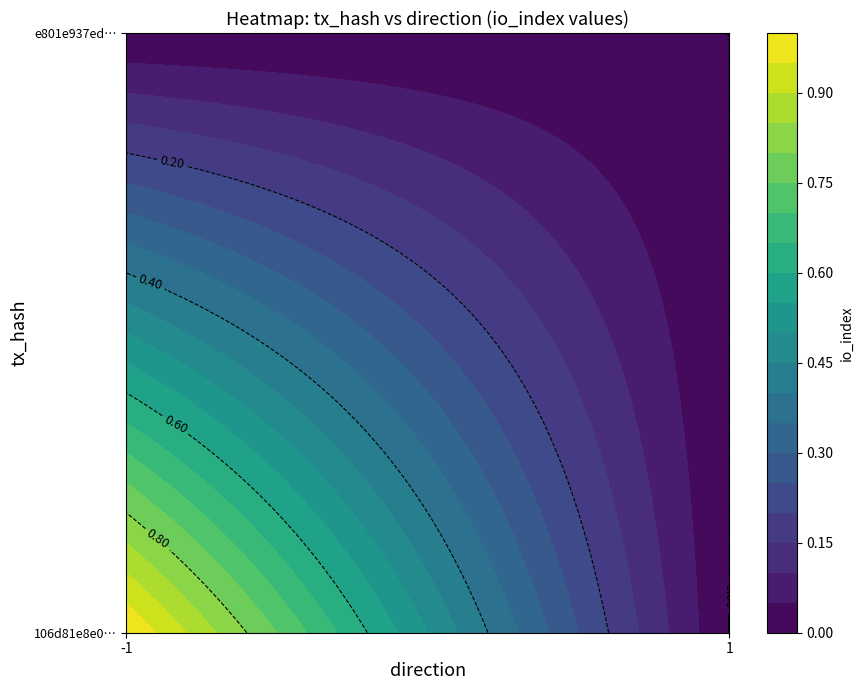

How many data points in 106d81e8e032a5742dd63c8be778ede46ccf1be are less than 1?

1